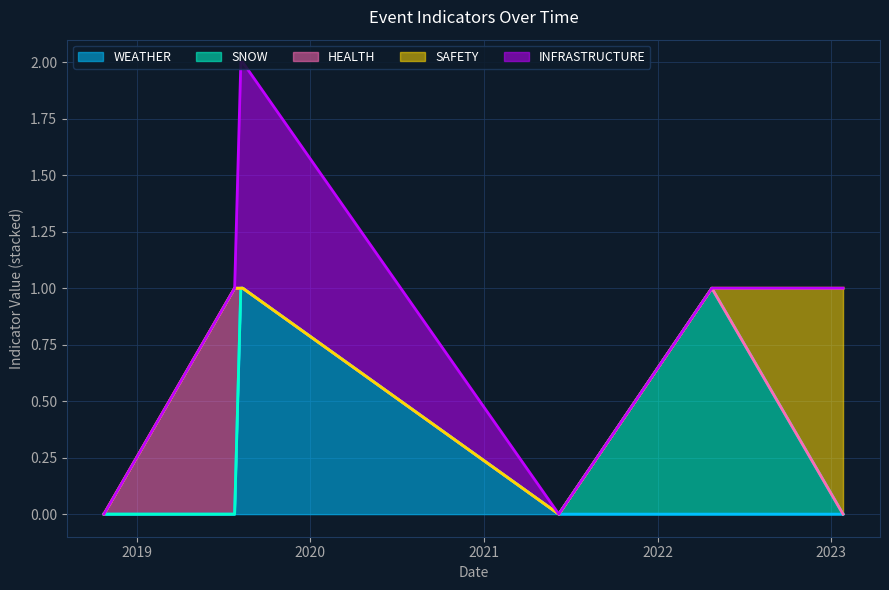

At 2019-08-08, list the series in order from smallest to largest.

SNOW, HEALTH, SAFETY, WEATHER, INFRASTRUCTURE